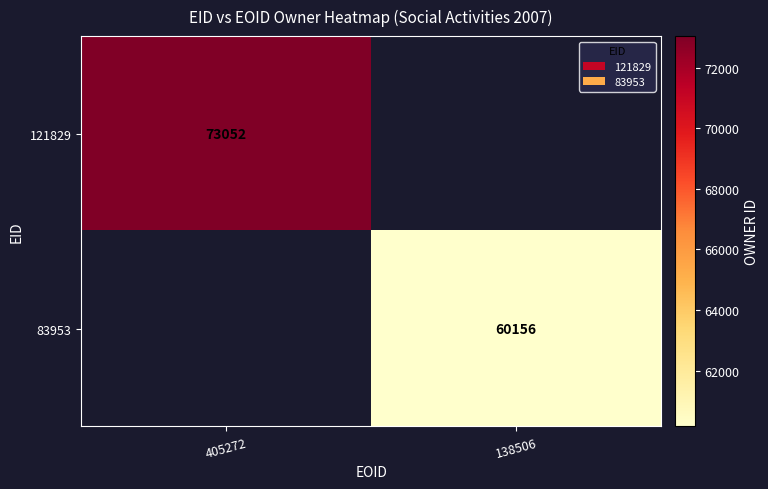

Count the number of data series in this chart.

2